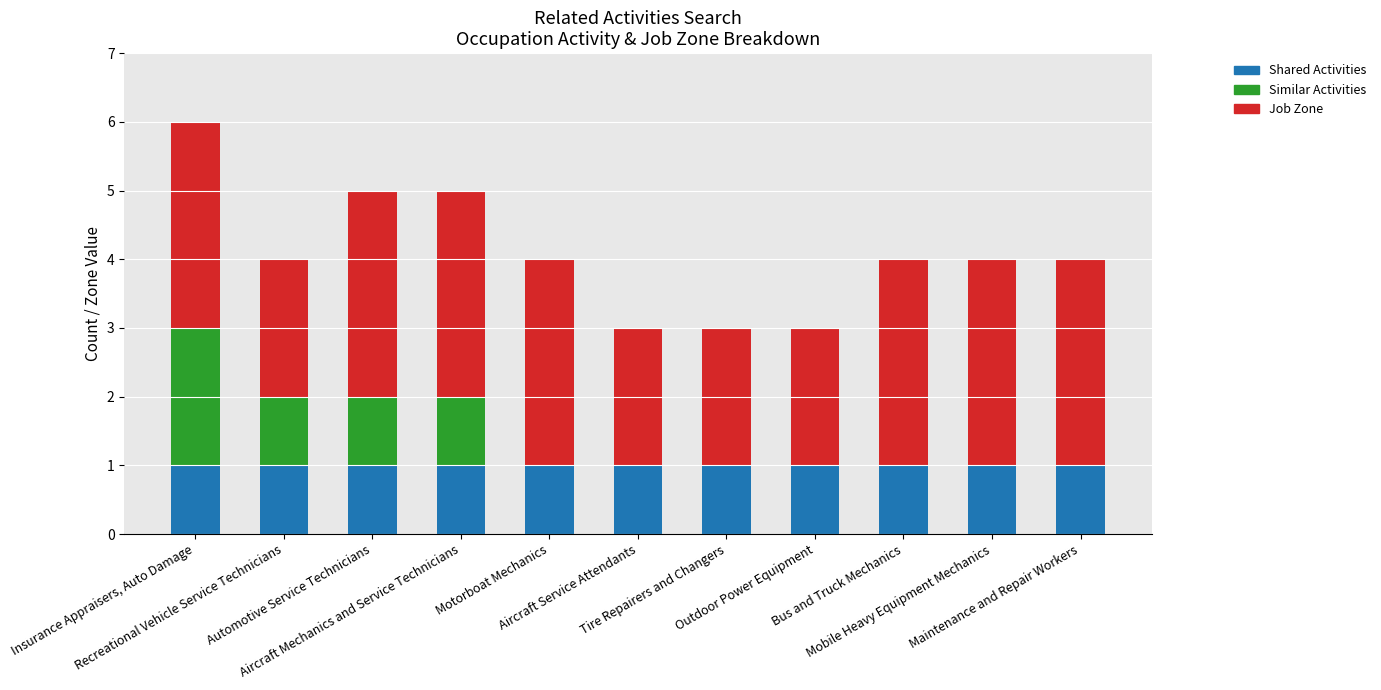

What is the sum of all Shared Activities values?

11